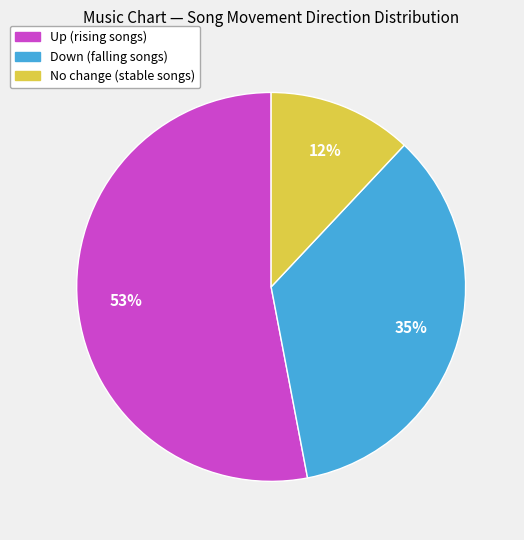

To the nearest percent, what is the difference between the largest and smallest slice percentages?

41%